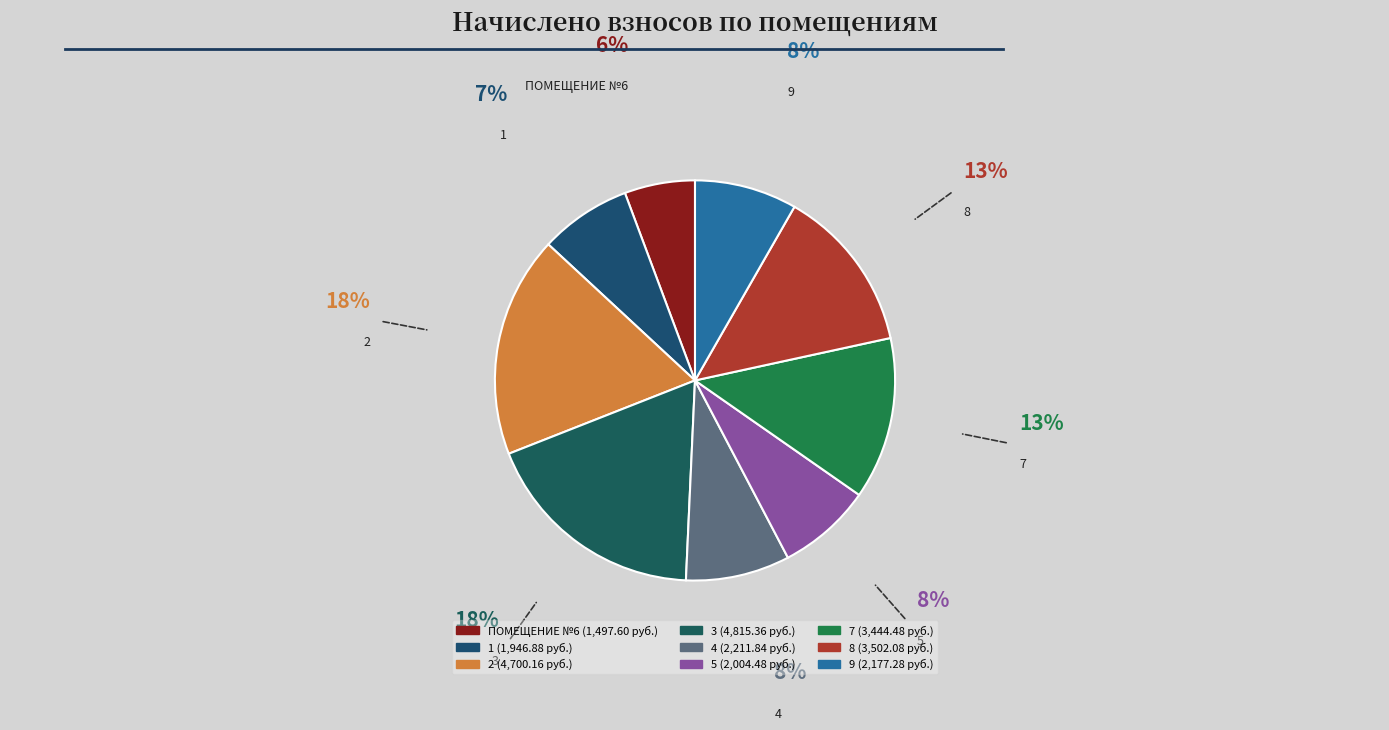

Does any single category account for the majority?

No